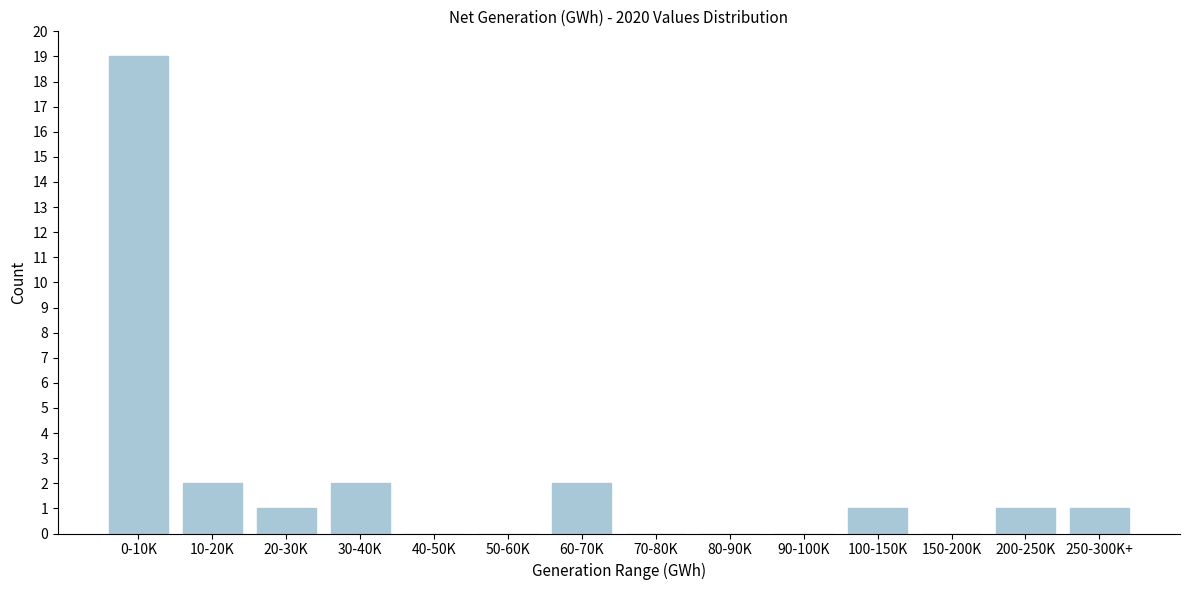

Reading left to right, list all the values displayed in this chart.

0-10K=19	10-20K=2	20-30K=1	30-40K=2	40-50K=0	50-60K=0	60-70K=2	70-80K=0	80-90K=0	90-100K=0	100-150K=1	150-200K=0	200-250K=1	250-300K+=1